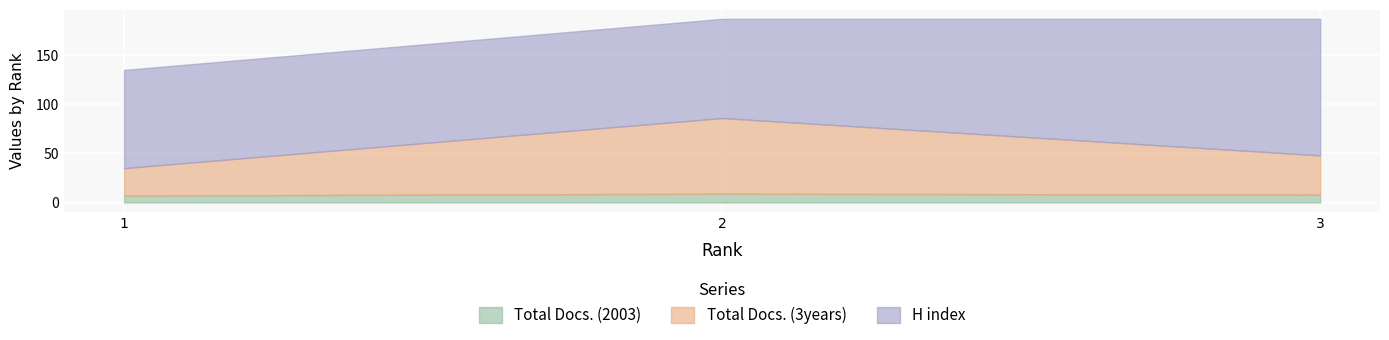

What is the total value across all series at 2?

187